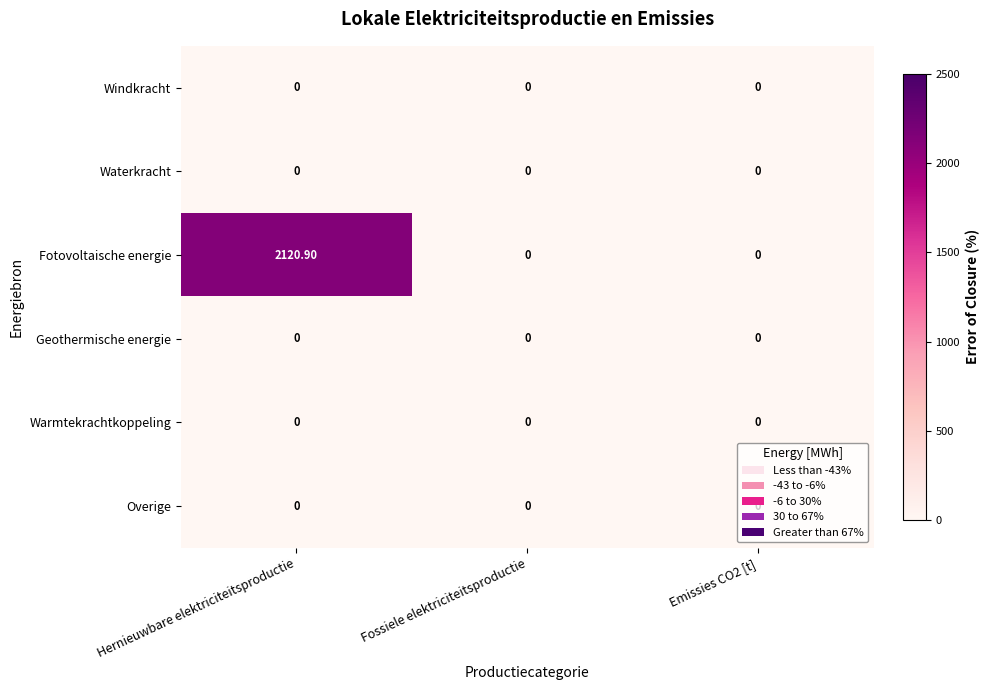

Which label corresponds to the largest value in the chart?

Hernieuwbare elektriciteitsproductie